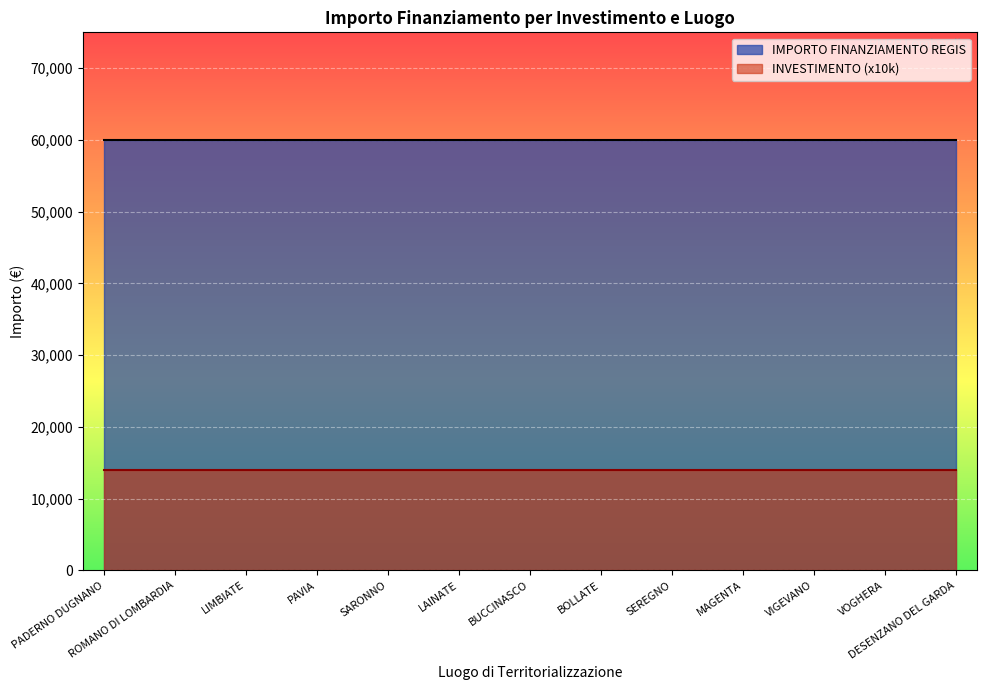

The value of Fascia C at 1.4 is 98592. True or false?

False